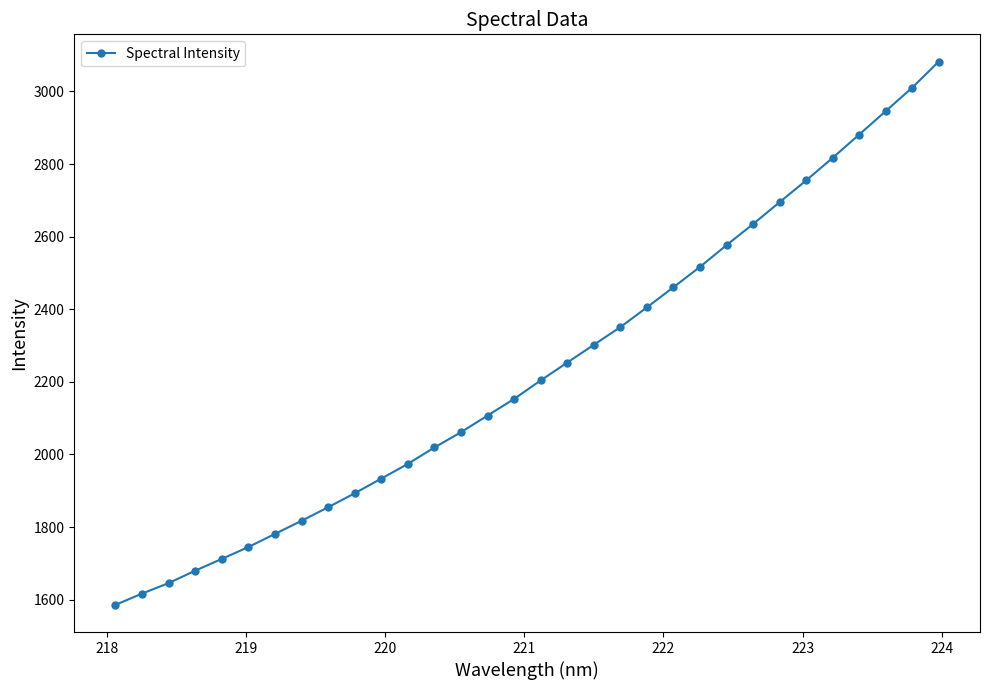

What is the value of the 1st point from the left?

1585.7